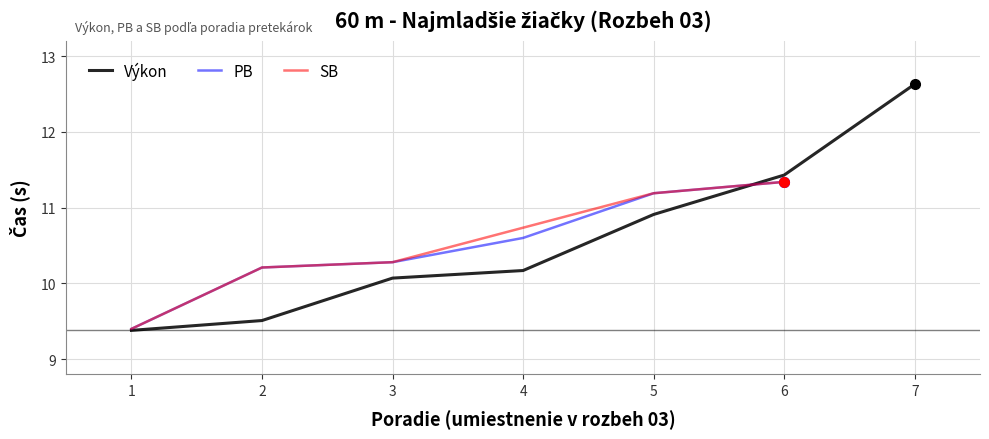

Where is Výkon nearest to the value 11?

5